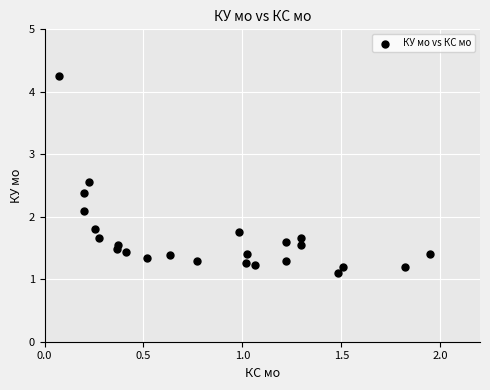

What is the range of X values (max minus min)?

1.9